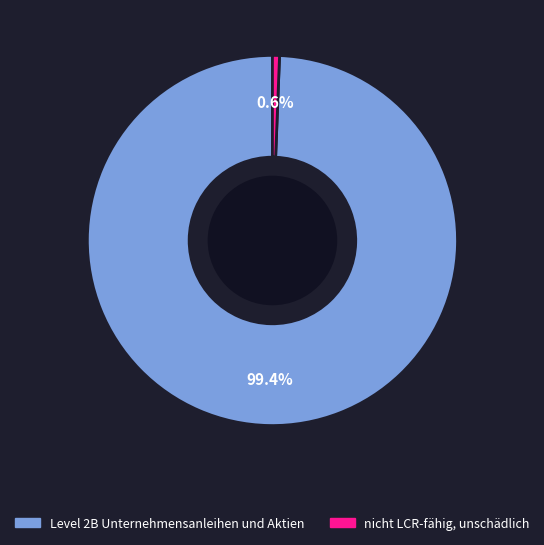

How many segments does this pie chart have?

2